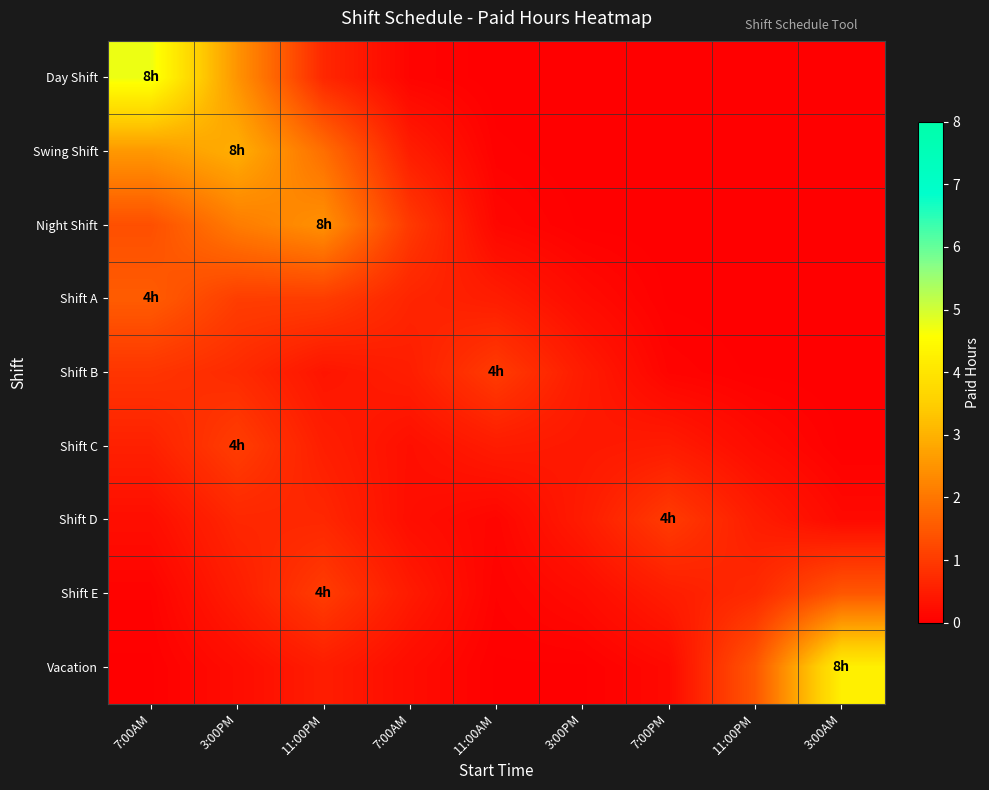

At which category is the sum across all series the highest?

7:00AM